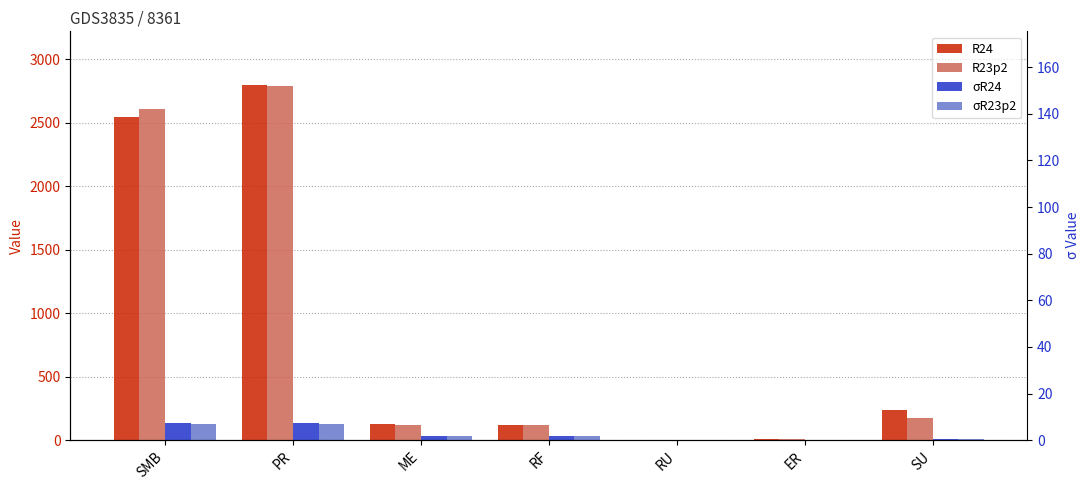

Which series has the widest spread of values?

R24